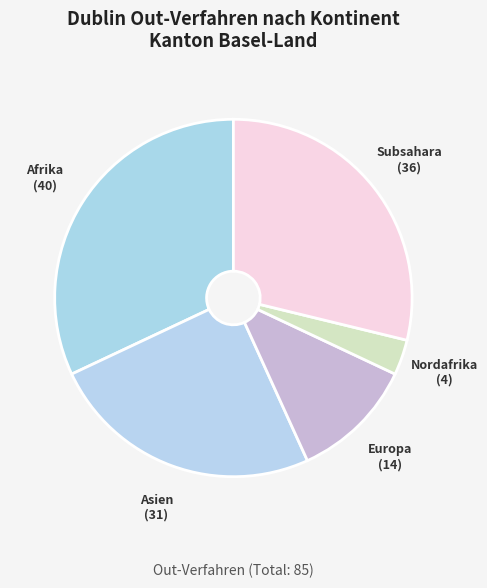

Approximately how many times larger is the value at Subsahara compared to Europa?

2.6